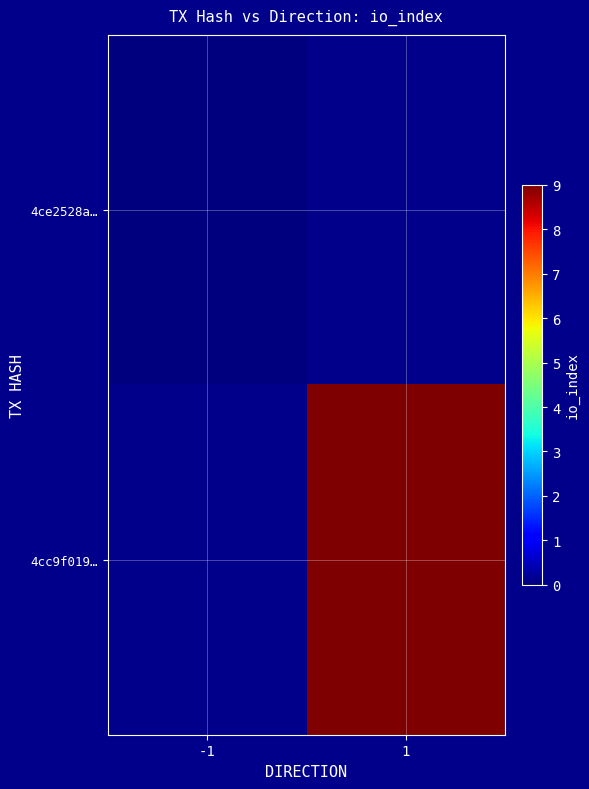

At which category does the chart reach its minimum across all series?

-1